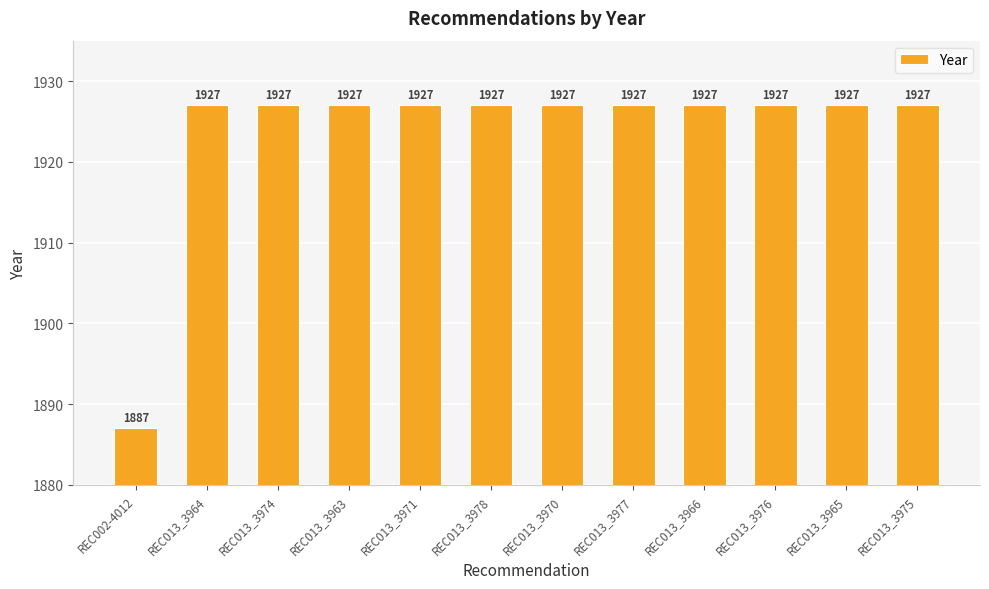

Is it true that the value at REC002-4012 is 3109?

False